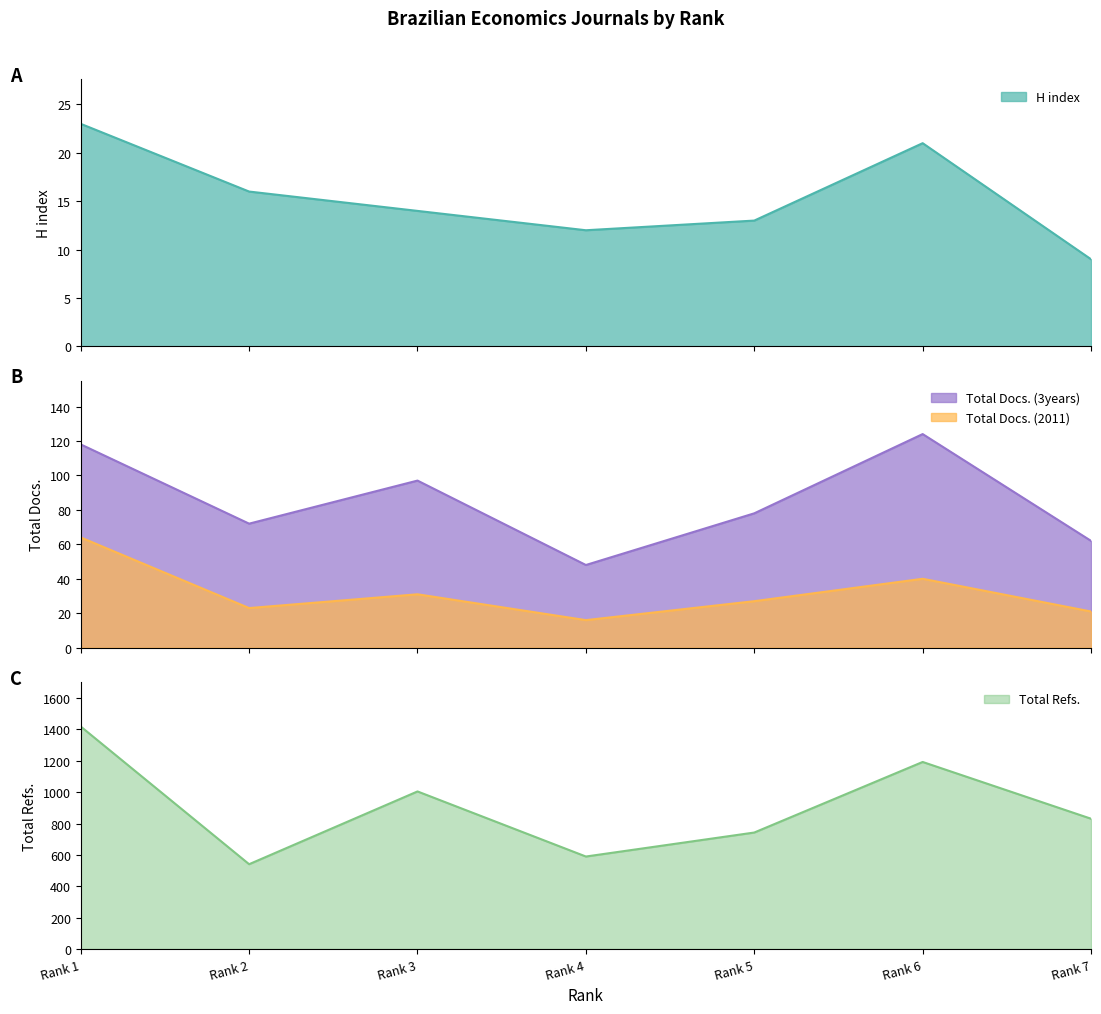

What is the average value of the H index series?

15